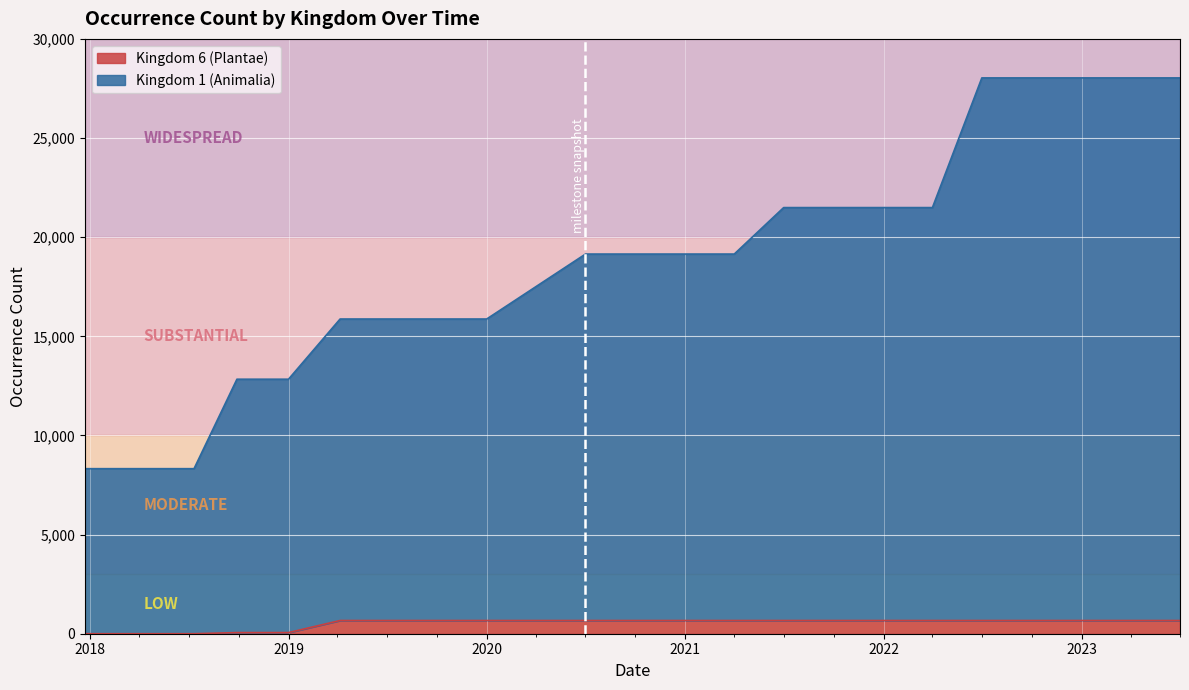

What is the total value across all series at 2018-09-28?

12893